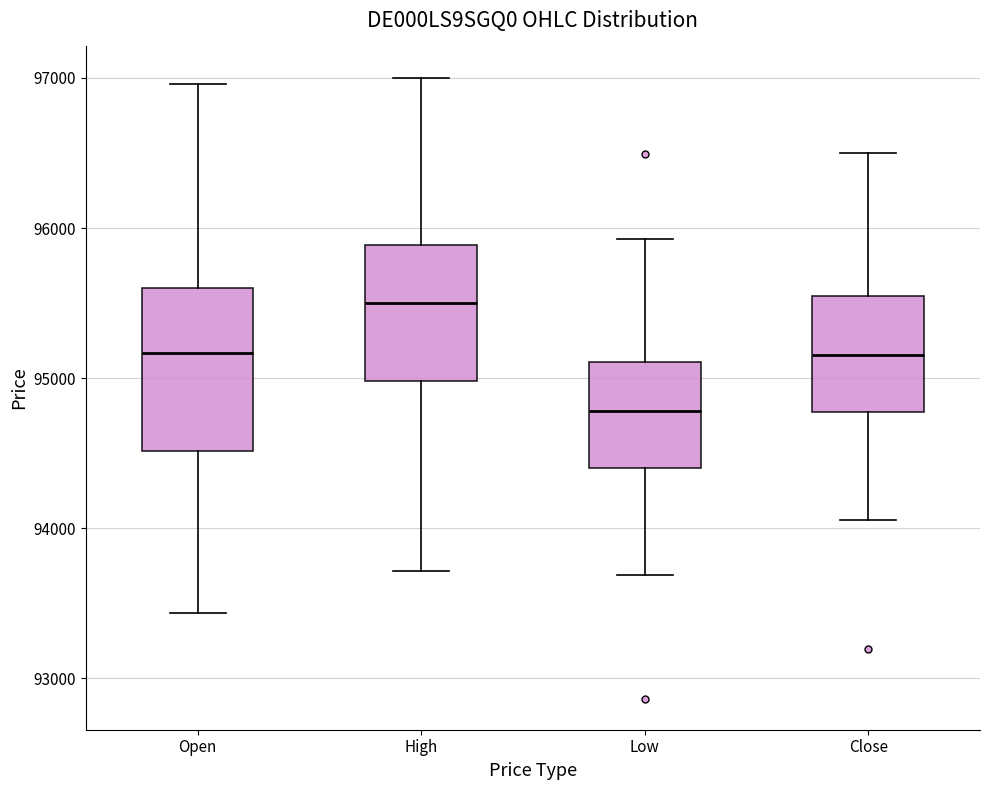

Reading left to right, transcribe this box plot: for each box, give where its median line is, the range the box spans, and where its two whiskers end, as read against the y-axis. The values are not printed on the chart, so give them approximately, as read against the axis.

Open: median 95200, box 94500 to 95600, whiskers 93400 to 97000
High: median 95500, box 95000 to 95900, whiskers 93700 to 97000
Low: median 94800, box 94400 to 95100, whiskers 93700 to 95900
Close: median 95200, box 94800 to 95500, whiskers 94100 to 96500